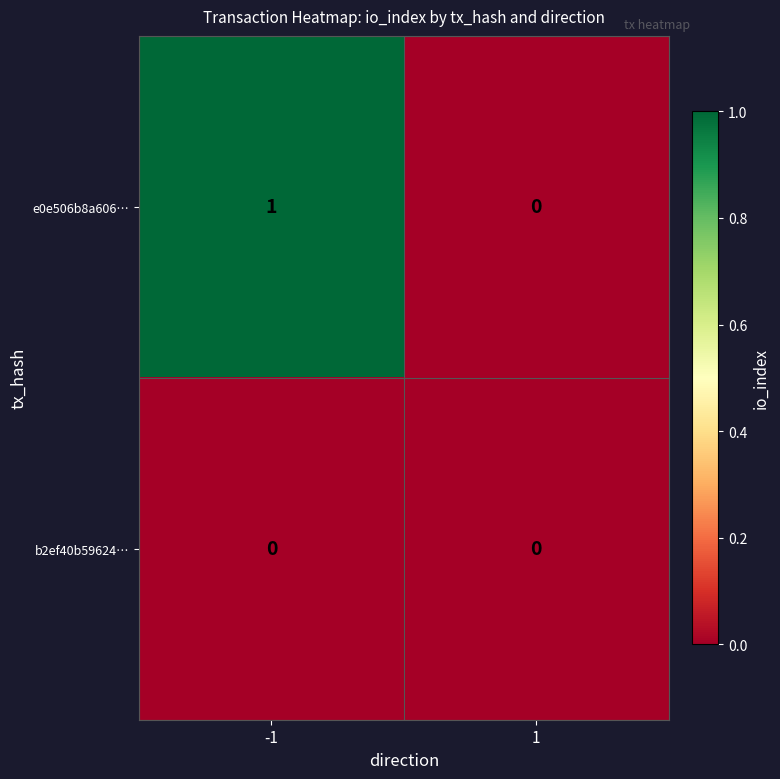

List the series in order of their peak value, lowest first.

b2ef40b59624…, e0e506b8a606…